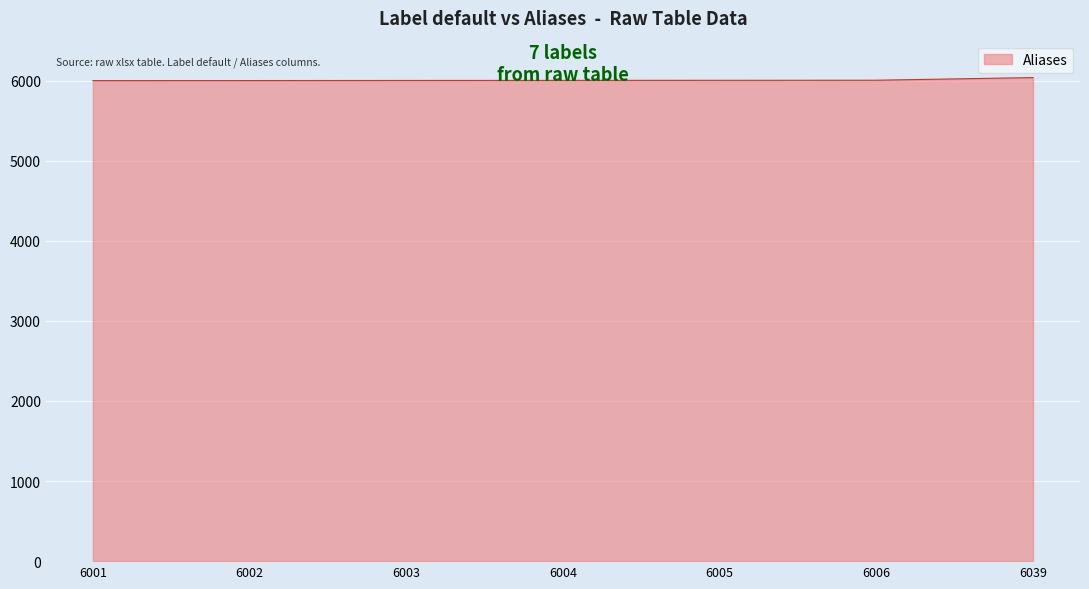

Is it true that the value at 6039 is 7962?

False